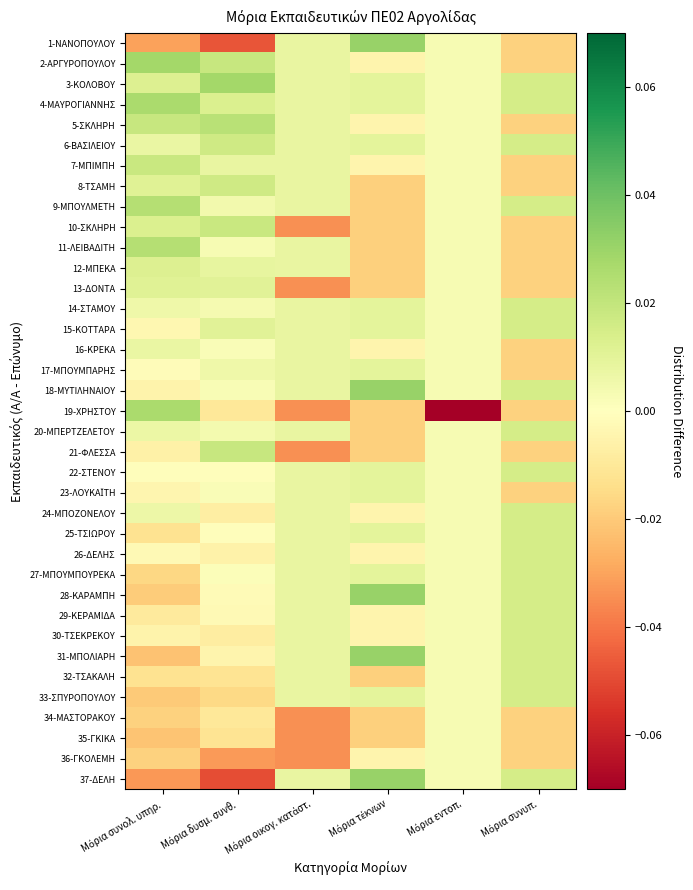

What is the difference between the highest and lowest values at Μόρια συνολ. υπηρ.?

0.1